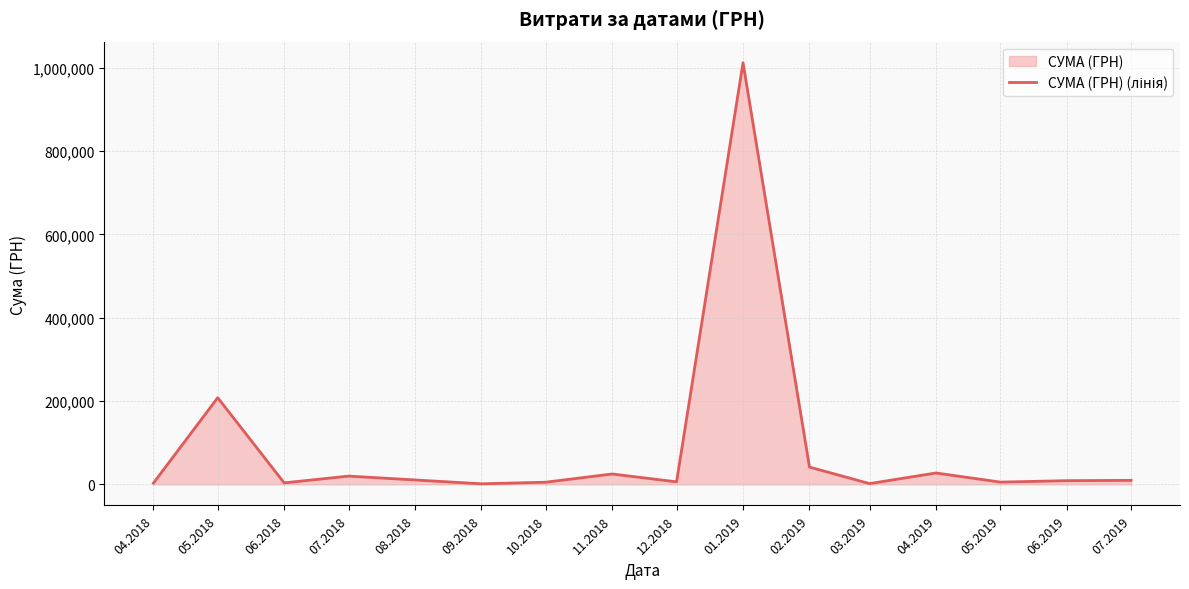

What is the ratio of the value at 04.2019 to the value at 06.2019?

3.1